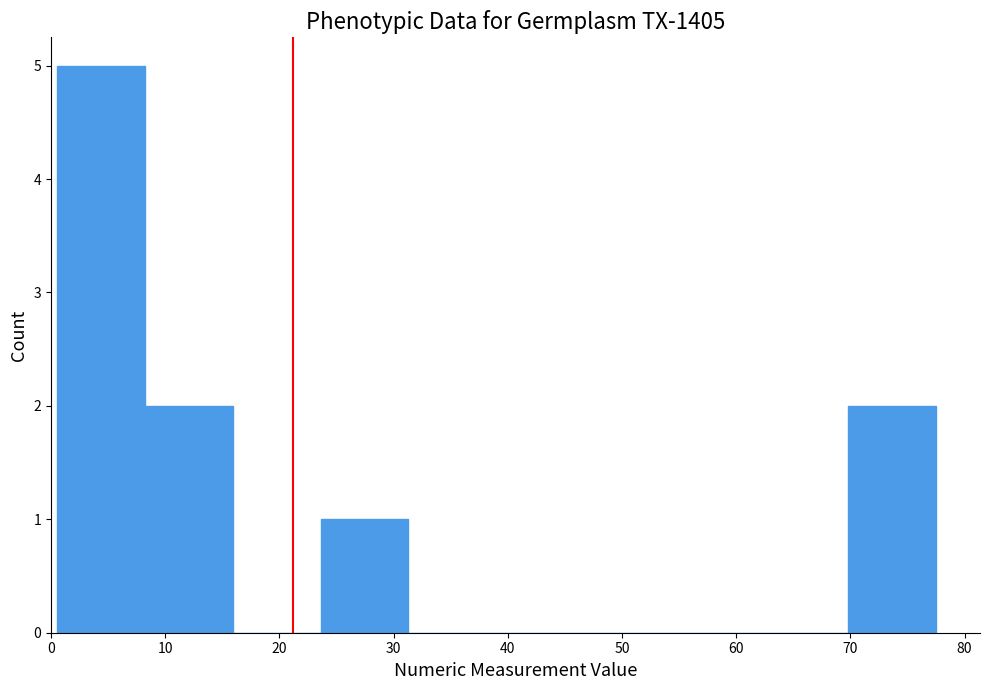

What is the height of the bar covering 23.6 to 31.3 on the x-axis? Neither the bar edges nor the heights are printed on the chart, so give them approximately, as read against the axes.

1